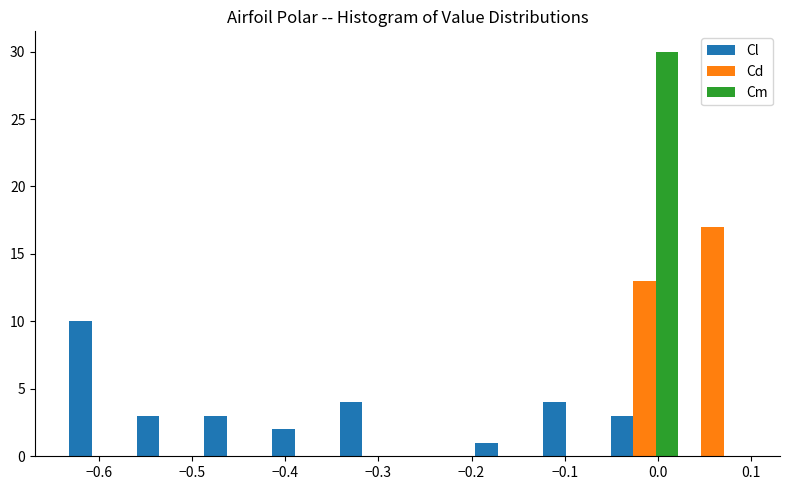

In the Cl series, which range on the x-axis has the tallest bar?

-0.63 to -0.56